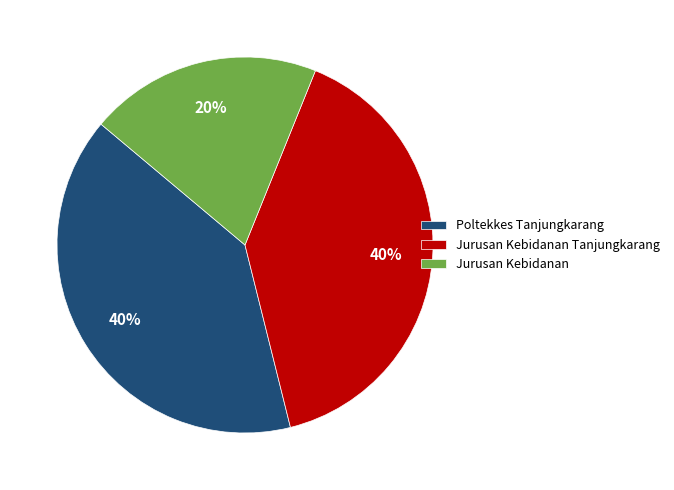

Which has a higher value, Poltekkes Tanjungkarang or Jurusan Kebidanan?

Poltekkes Tanjungkarang